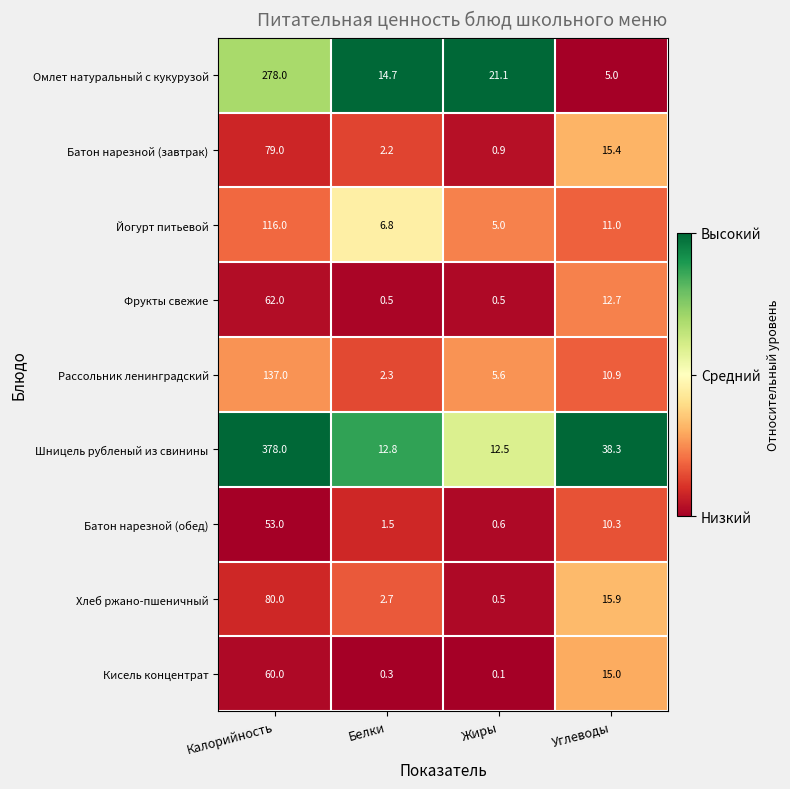

Which series has the largest total across all categories?

Шницель рубленый из свинины